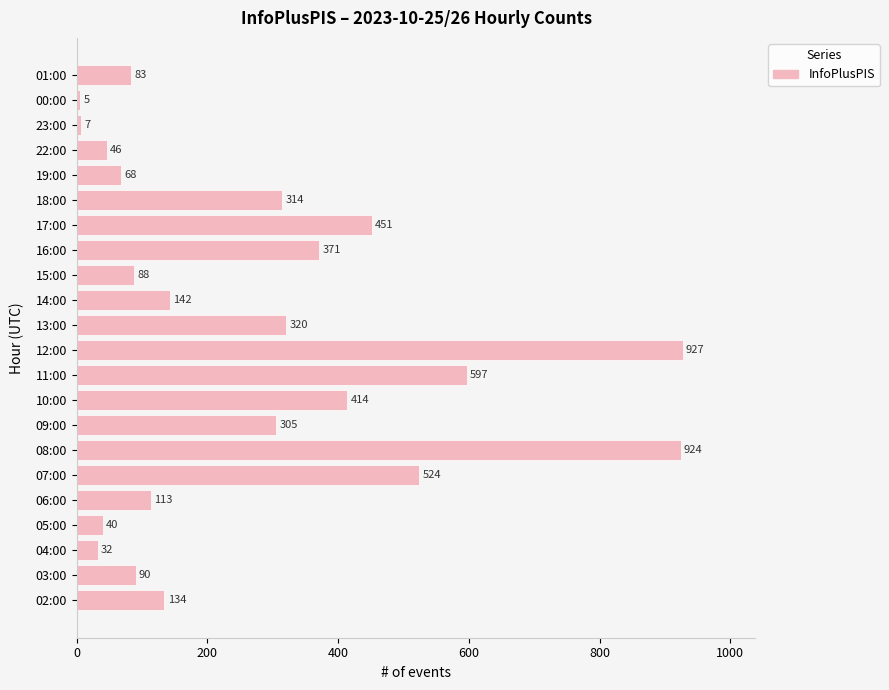

Rank the categories by value from highest to lowest.

12:00, 08:00, 11:00, 07:00, 17:00, 10:00, 16:00, 13:00, 18:00, 09:00, 14:00, 02:00, 06:00, 03:00, 15:00, 01:00, 19:00, 22:00, 05:00, 04:00, 23:00, 00:00